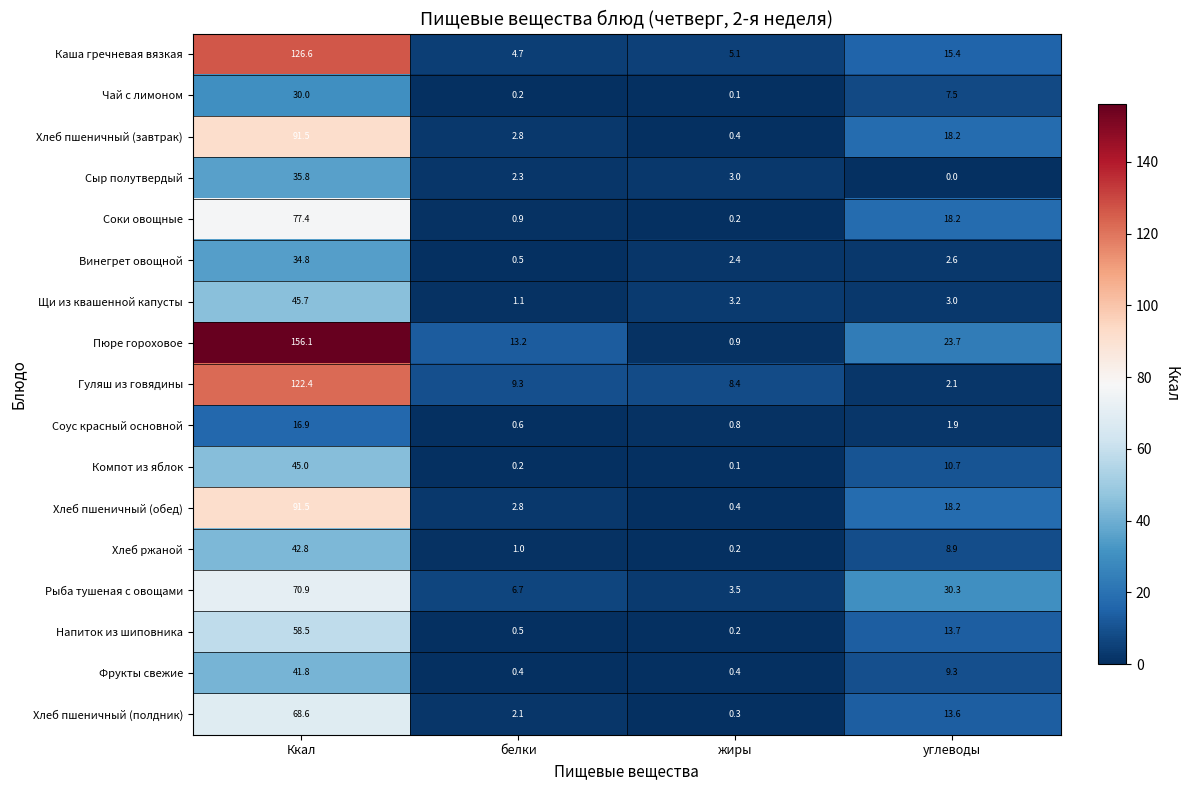

How many distinct data groups are displayed?

17